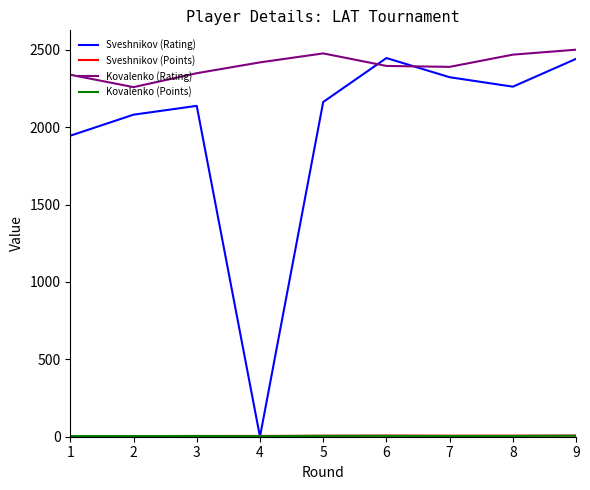

Which series ends up on top after the final intersection of Sveshnikov (Rating) and Kovalenko (Rating)?

Kovalenko (Rating)